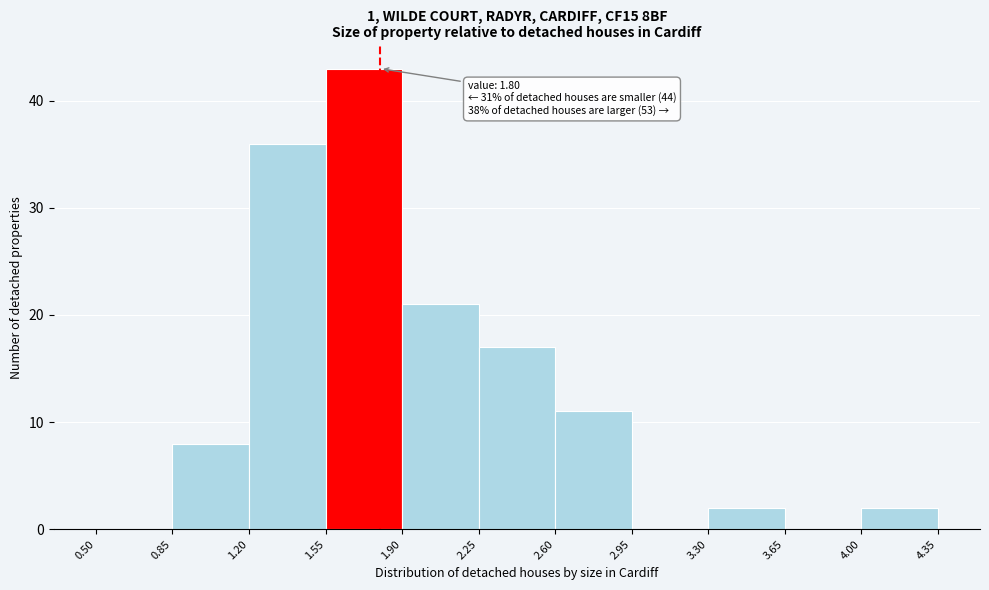

Over which range of the x-axis is the bar tallest?

1.55 to 1.90